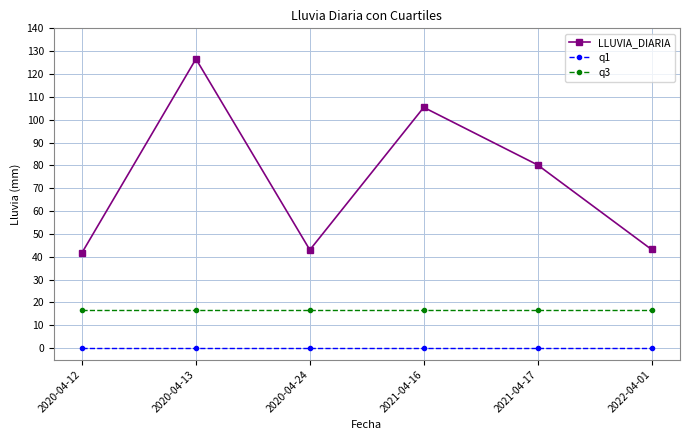

True or false: LLUVIA_DIARIA and q3 cross at least once.

False